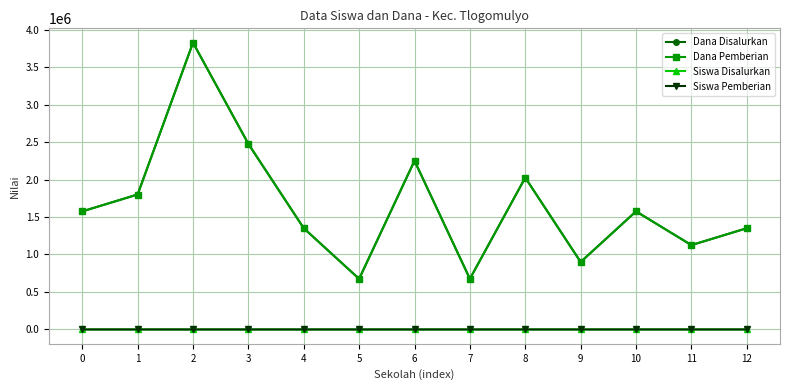

Does the chart have visible grid lines?

Yes